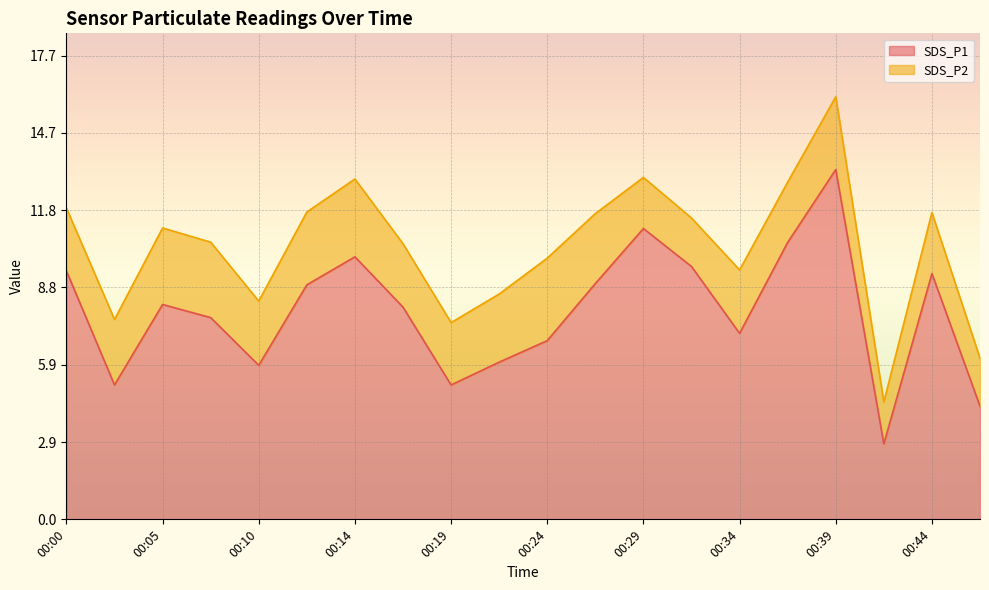

Which category has the highest value across all series?

00:39